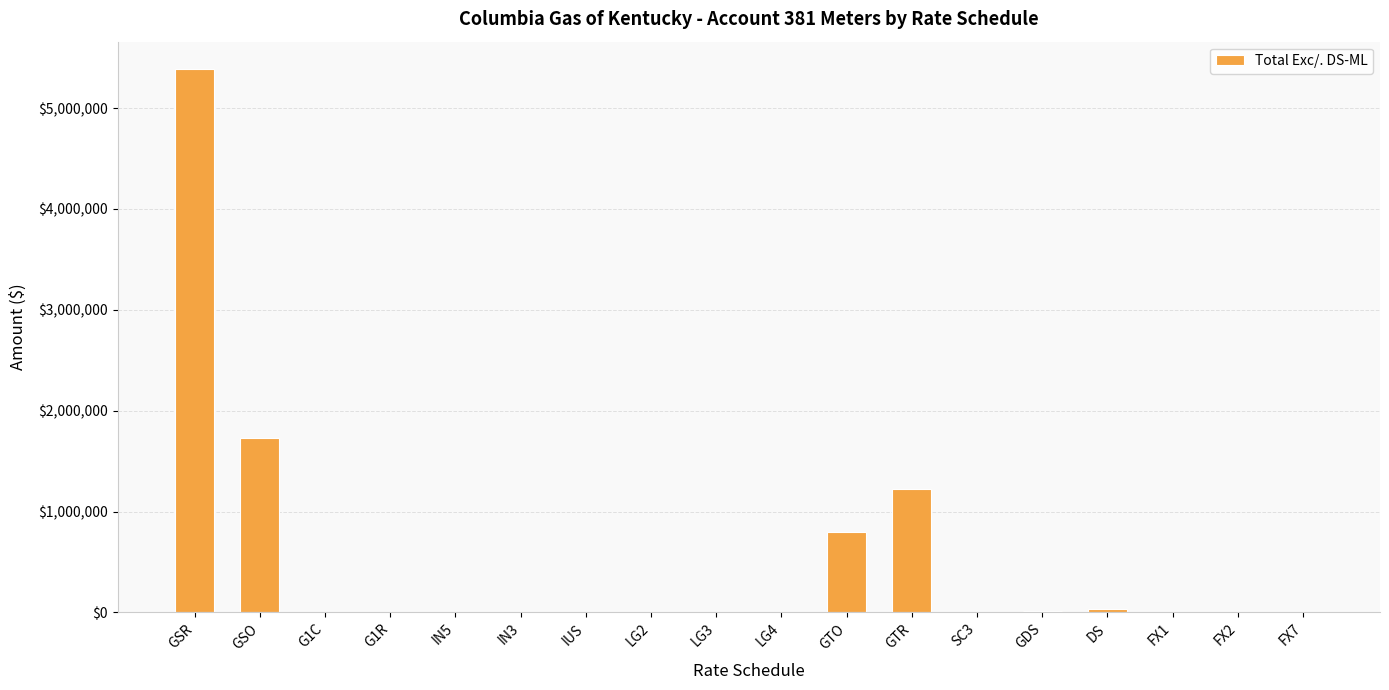

At which category does the chart reach its peak across all series?

GSR